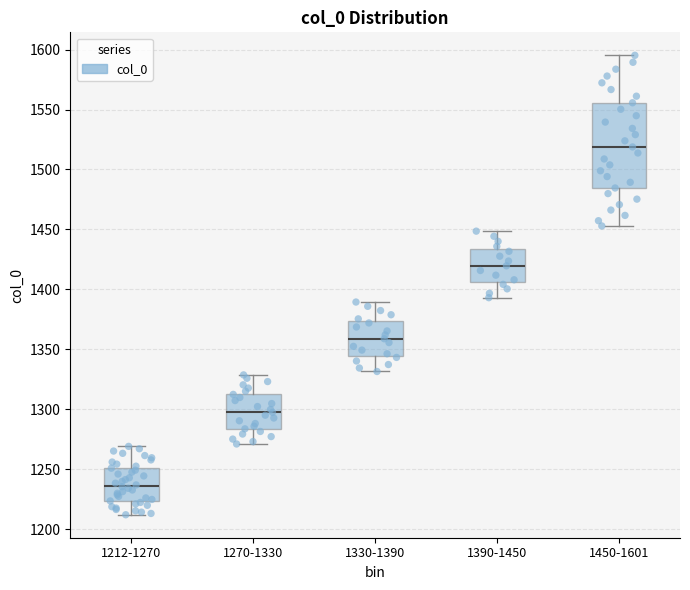

Which box is the tallest, from its lower edge to its upper edge?

1450-1601